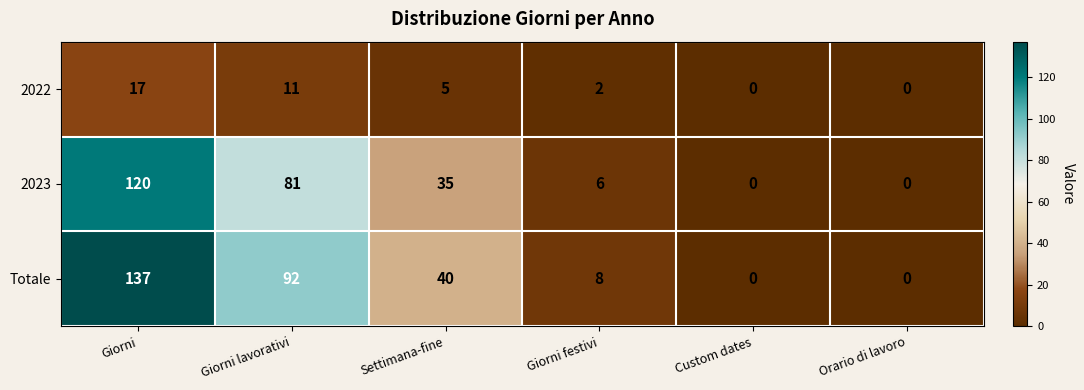

Between Giorni festivi and Orario di lavoro, which series saw the biggest shift?

Totale